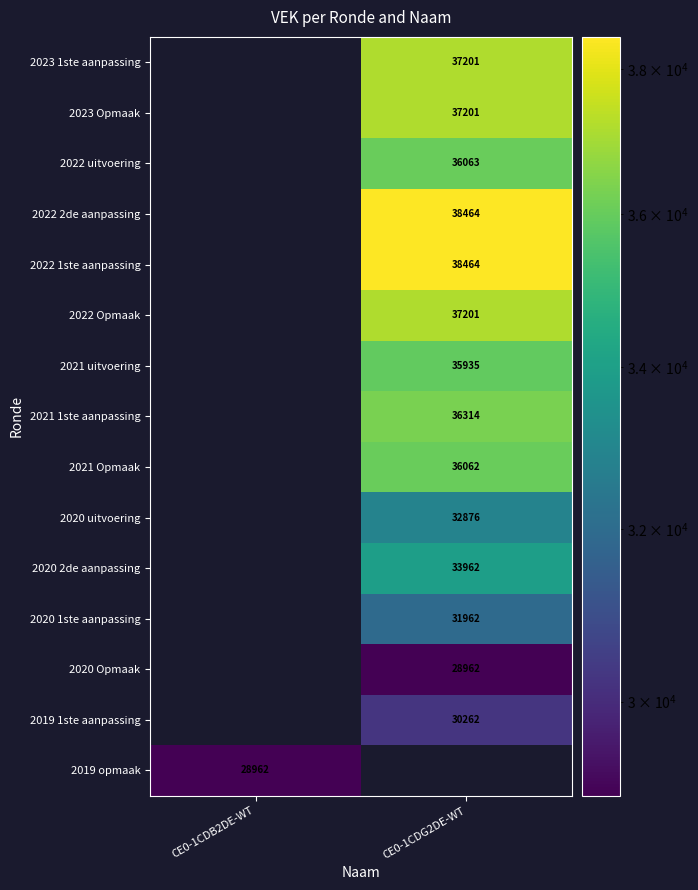

The 2020 uitvoering series shows 56942 at CE0-1CDG2DE-WT. True or false?

False